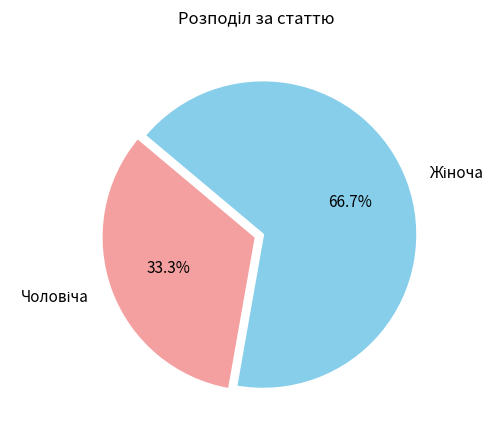

Count the number of slices in the pie.

2